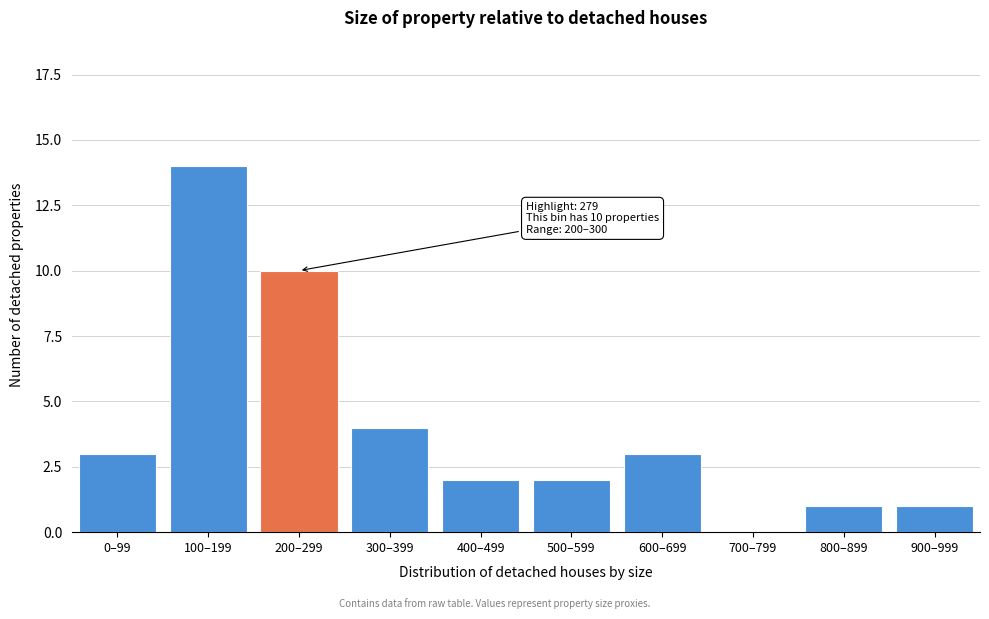

Reading left to right, list all the values displayed in this chart.

0–99=3	100–199=14	200–299=10	300–399=4	400–499=2	500–599=2	600–699=3	700–799=0	800–899=1	900–999=1